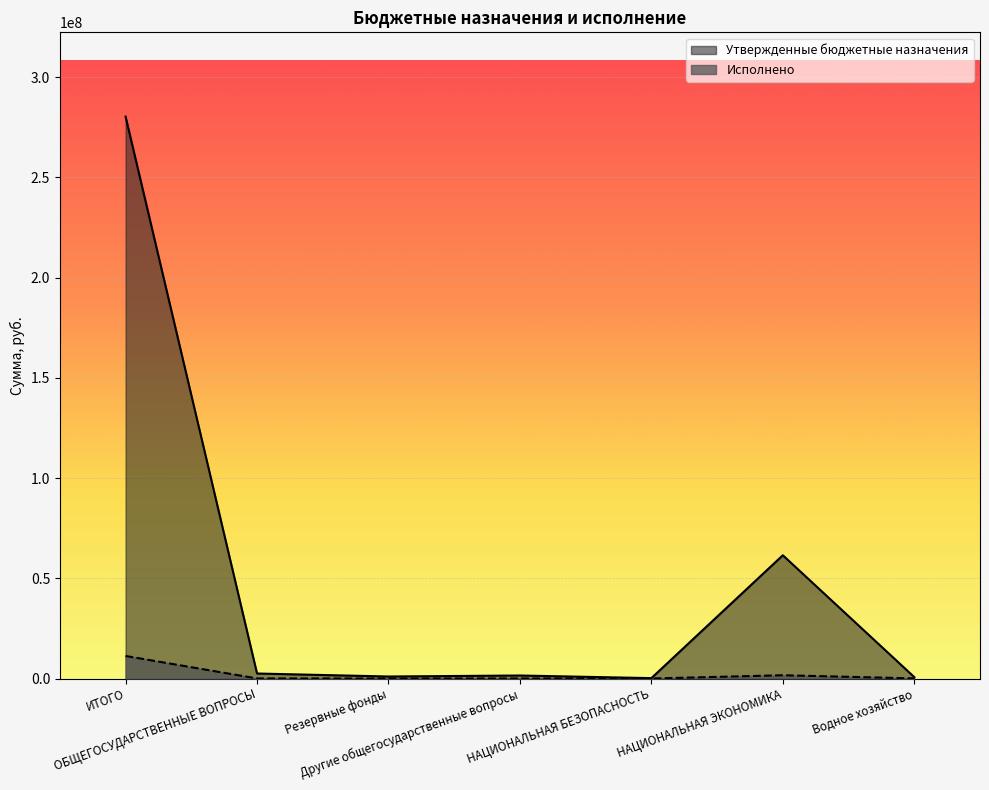

Rank the series by their maximum value, from lowest to highest.

Исполнено, Утвержденные бюджетные назначения